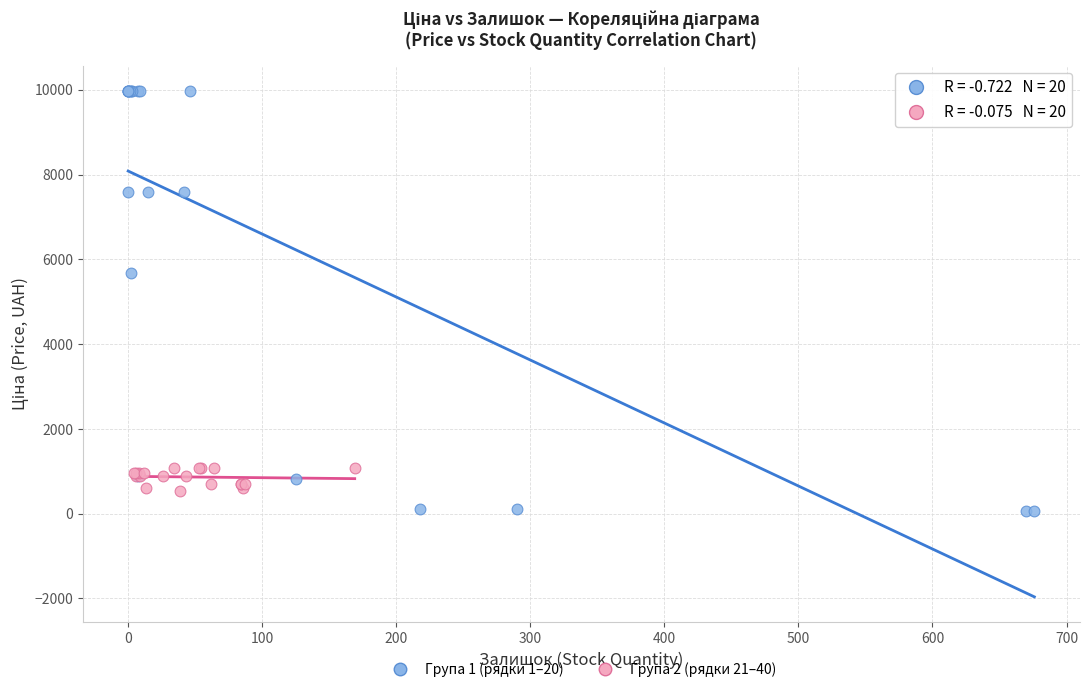

Which series has the widest spread of Y values?

Група 1 (рядки 1–20)